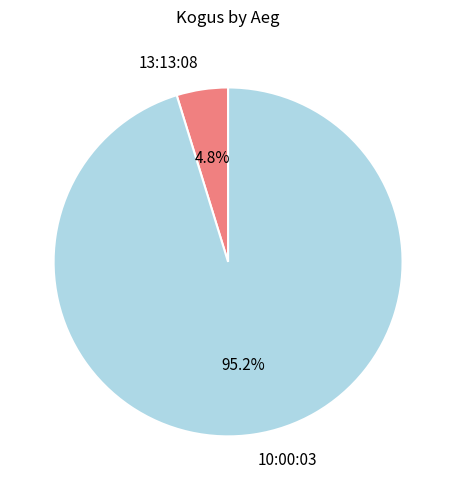

Rank the categories by value from highest to lowest.

10:00:03, 13:13:08